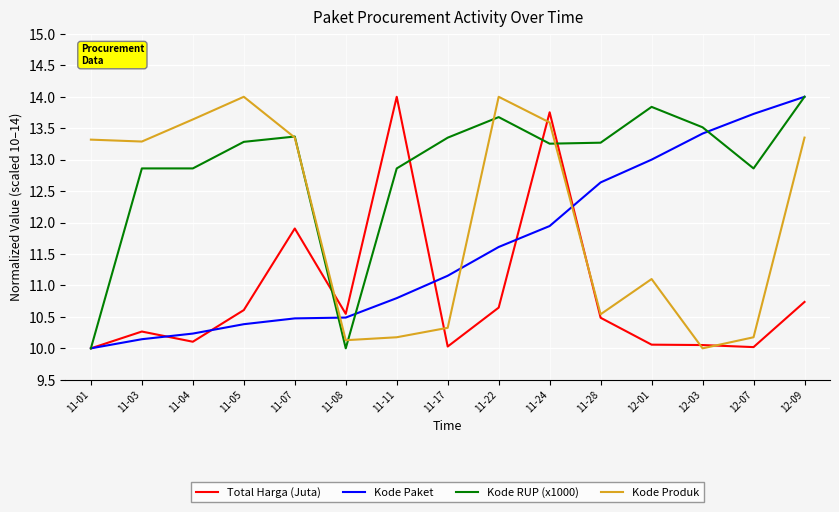

At which category does Kode Produk reach its first local peak?

11-05